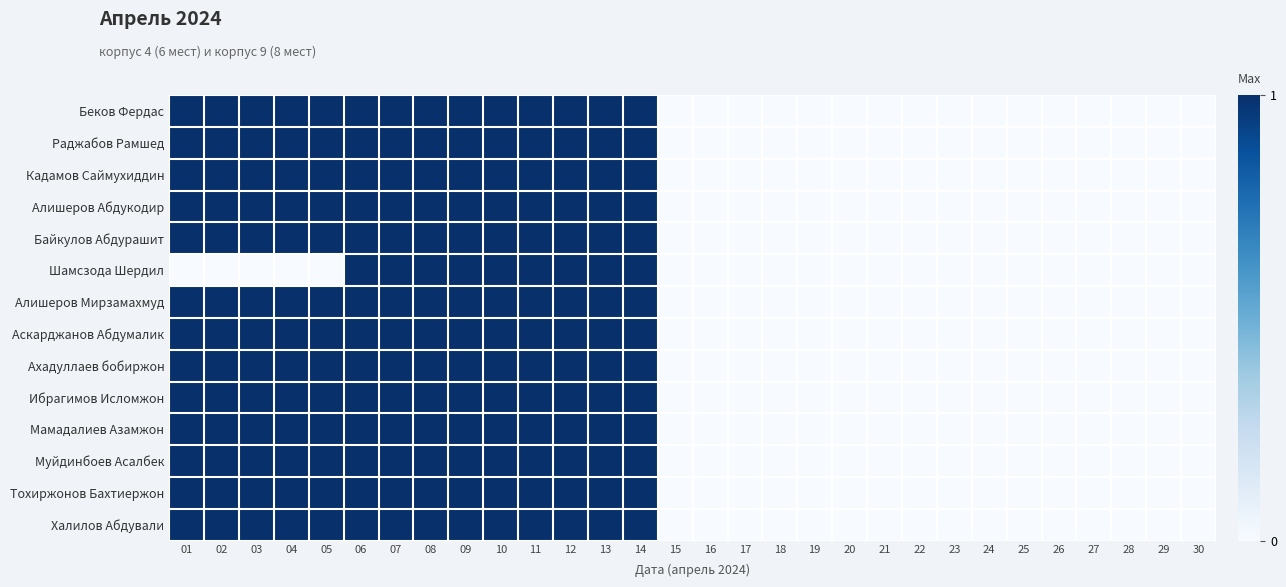

Reading left to right, extract all data points from this chart.

Беков Фердас: 01=1	02=1	03=1	04=1	05=1	06=1	07=1	08=1	09=1	10=1	11=1	12=1	13=1	14=1	15=0	16=0	17=0	18=0	19=0	20=0	21=0	22=0	23=0	24=0	25=0	26=0	27=0	28=0	29=0	30=0
Раджабов Рамшед: 01=1	02=1	03=1	04=1	05=1	06=1	07=1	08=1	09=1	10=1	11=1	12=1	13=1	14=1	15=0	16=0	17=0	18=0	19=0	20=0	21=0	22=0	23=0	24=0	25=0	26=0	27=0	28=0	29=0	30=0
Кадамов Саймухиддин: 01=1	02=1	03=1	04=1	05=1	06=1	07=1	08=1	09=1	10=1	11=1	12=1	13=1	14=1	15=0	16=0	17=0	18=0	19=0	20=0	21=0	22=0	23=0	24=0	25=0	26=0	27=0	28=0	29=0	30=0
Алишеров Абдукодир: 01=1	02=1	03=1	04=1	05=1	06=1	07=1	08=1	09=1	10=1	11=1	12=1	13=1	14=1	15=0	16=0	17=0	18=0	19=0	20=0	21=0	22=0	23=0	24=0	25=0	26=0	27=0	28=0	29=0	30=0
Байкулов Абдурашит: 01=1	02=1	03=1	04=1	05=1	06=1	07=1	08=1	09=1	10=1	11=1	12=1	13=1	14=1	15=0	16=0	17=0	18=0	19=0	20=0	21=0	22=0	23=0	24=0	25=0	26=0	27=0	28=0	29=0	30=0
Шамсзода Шердил: 01=0	02=0	03=0	04=0	05=0	06=1	07=1	08=1	09=1	10=1	11=1	12=1	13=1	14=1	15=0	16=0	17=0	18=0	19=0	20=0	21=0	22=0	23=0	24=0	25=0	26=0	27=0	28=0	29=0	30=0
Алишеров Мирзамахмуд: 01=1	02=1	03=1	04=1	05=1	06=1	07=1	08=1	09=1	10=1	11=1	12=1	13=1	14=1	15=0	16=0	17=0	18=0	19=0	20=0	21=0	22=0	23=0	24=0	25=0	26=0	27=0	28=0	29=0	30=0
Аскарджанов Абдумалик: 01=1	02=1	03=1	04=1	05=1	06=1	07=1	08=1	09=1	10=1	11=1	12=1	13=1	14=1	15=0	16=0	17=0	18=0	19=0	20=0	21=0	22=0	23=0	24=0	25=0	26=0	27=0	28=0	29=0	30=0
Ахадуллаев бобиржон: 01=1	02=1	03=1	04=1	05=1	06=1	07=1	08=1	09=1	10=1	11=1	12=1	13=1	14=1	15=0	16=0	17=0	18=0	19=0	20=0	21=0	22=0	23=0	24=0	25=0	26=0	27=0	28=0	29=0	30=0
Ибрагимов Исломжон: 01=1	02=1	03=1	04=1	05=1	06=1	07=1	08=1	09=1	10=1	11=1	12=1	13=1	14=1	15=0	16=0	17=0	18=0	19=0	20=0	21=0	22=0	23=0	24=0	25=0	26=0	27=0	28=0	29=0	30=0
Мамадалиев Азамжон: 01=1	02=1	03=1	04=1	05=1	06=1	07=1	08=1	09=1	10=1	11=1	12=1	13=1	14=1	15=0	16=0	17=0	18=0	19=0	20=0	21=0	22=0	23=0	24=0	25=0	26=0	27=0	28=0	29=0	30=0
Муйдинбоев Асалбек: 01=1	02=1	03=1	04=1	05=1	06=1	07=1	08=1	09=1	10=1	11=1	12=1	13=1	14=1	15=0	16=0	17=0	18=0	19=0	20=0	21=0	22=0	23=0	24=0	25=0	26=0	27=0	28=0	29=0	30=0
Тохиржонов Бахтиержон: 01=1	02=1	03=1	04=1	05=1	06=1	07=1	08=1	09=1	10=1	11=1	12=1	13=1	14=1	15=0	16=0	17=0	18=0	19=0	20=0	21=0	22=0	23=0	24=0	25=0	26=0	27=0	28=0	29=0	30=0
Халилов Абдували: 01=1	02=1	03=1	04=1	05=1	06=1	07=1	08=1	09=1	10=1	11=1	12=1	13=1	14=1	15=0	16=0	17=0	18=0	19=0	20=0	21=0	22=0	23=0	24=0	25=0	26=0	27=0	28=0	29=0	30=0